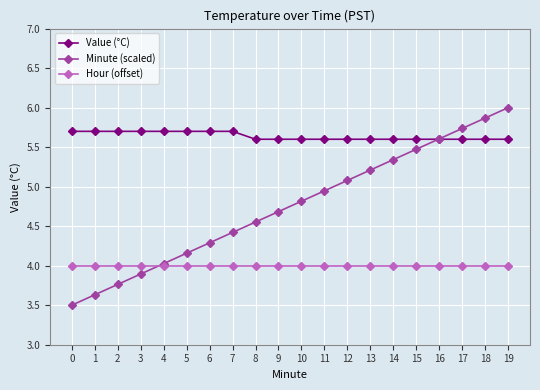

True or false: Value (°C) and Hour (offset) cross at least once.

False